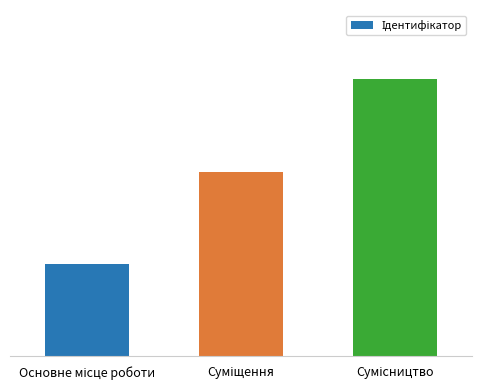

Which has a higher value, Основне місце роботи or Суміщення?

Суміщення